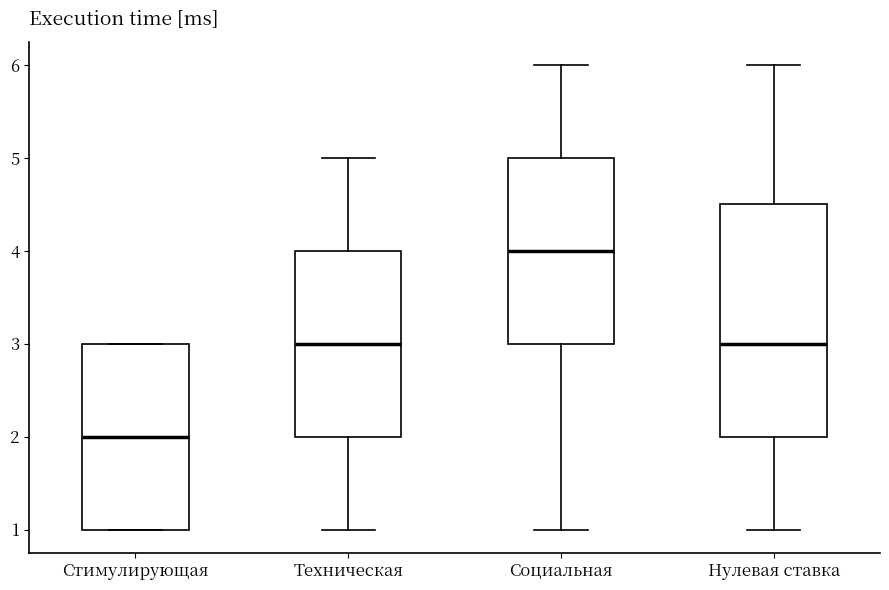

Reading left to right, transcribe this box plot: for each box, give where its median line is, the range the box spans, and where its two whiskers end, as read against the y-axis. The values are not printed on the chart, so give them approximately, as read against the axis.

Стимулирующая: median 2.0, box 1.0 to 3.0, whiskers 1.0 to 3.0
Техническая: median 3.0, box 2.0 to 4.0, whiskers 1.0 to 5.0
Социальная: median 4.0, box 3.0 to 5.0, whiskers 1.0 to 6.0
Нулевая ставка: median 3.0, box 2.0 to 4.5, whiskers 1.0 to 6.0